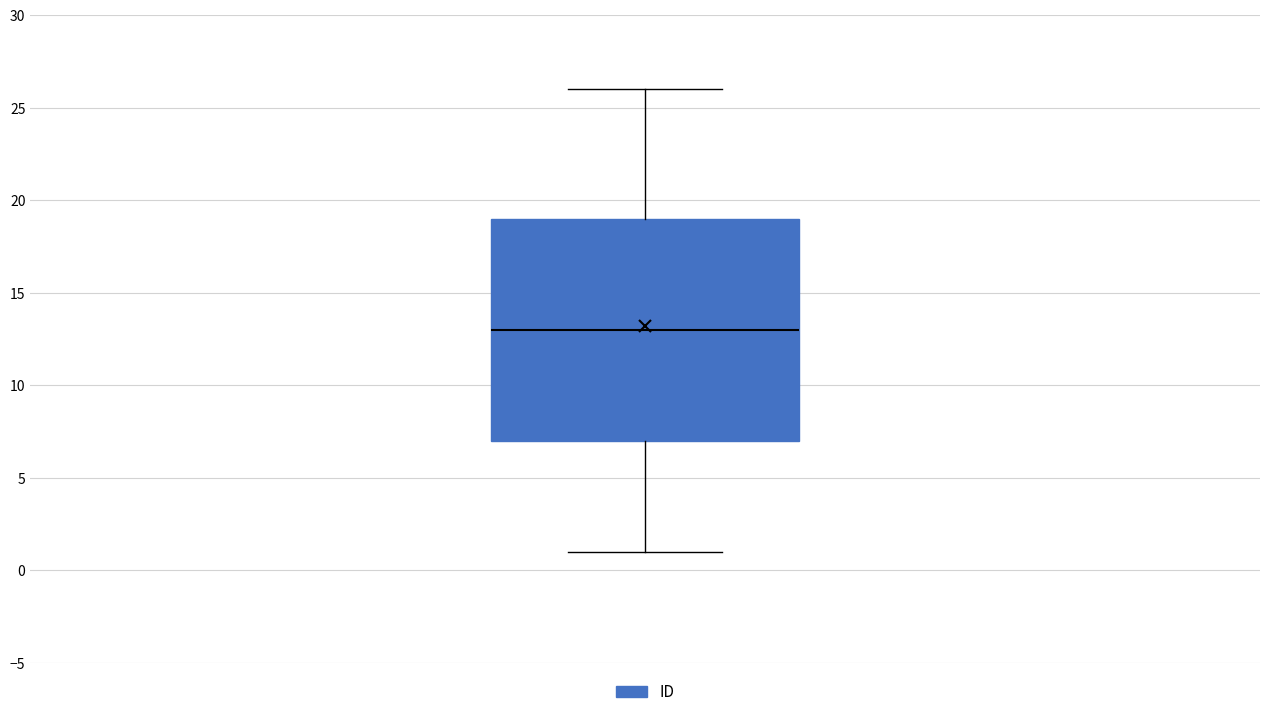

Read this box plot against the y-axis: the position of the median line, the range covered by the box, and the ends of both whiskers. The values are not printed on the chart, so give them approximately, as read against the axis.

median 13, box 7 to 19, whiskers 1 to 26